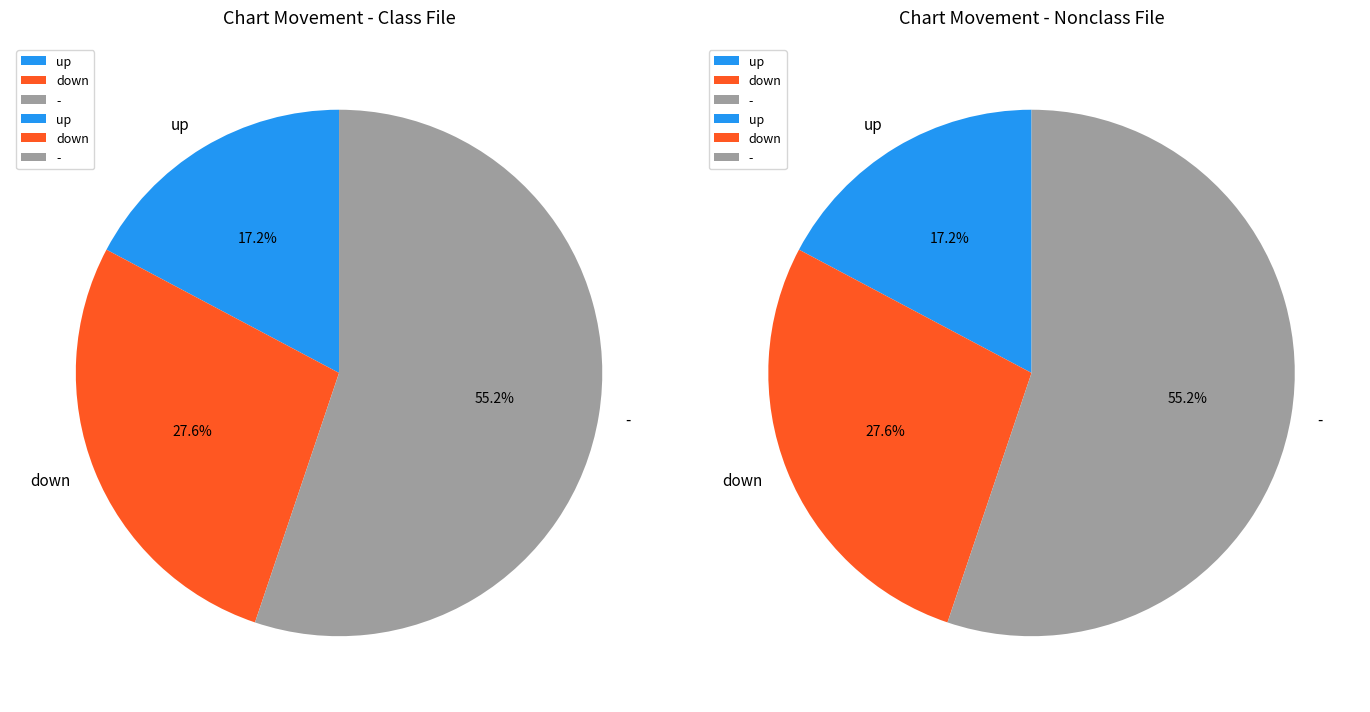

To the nearest percent, what is the average slice percentage?

33%